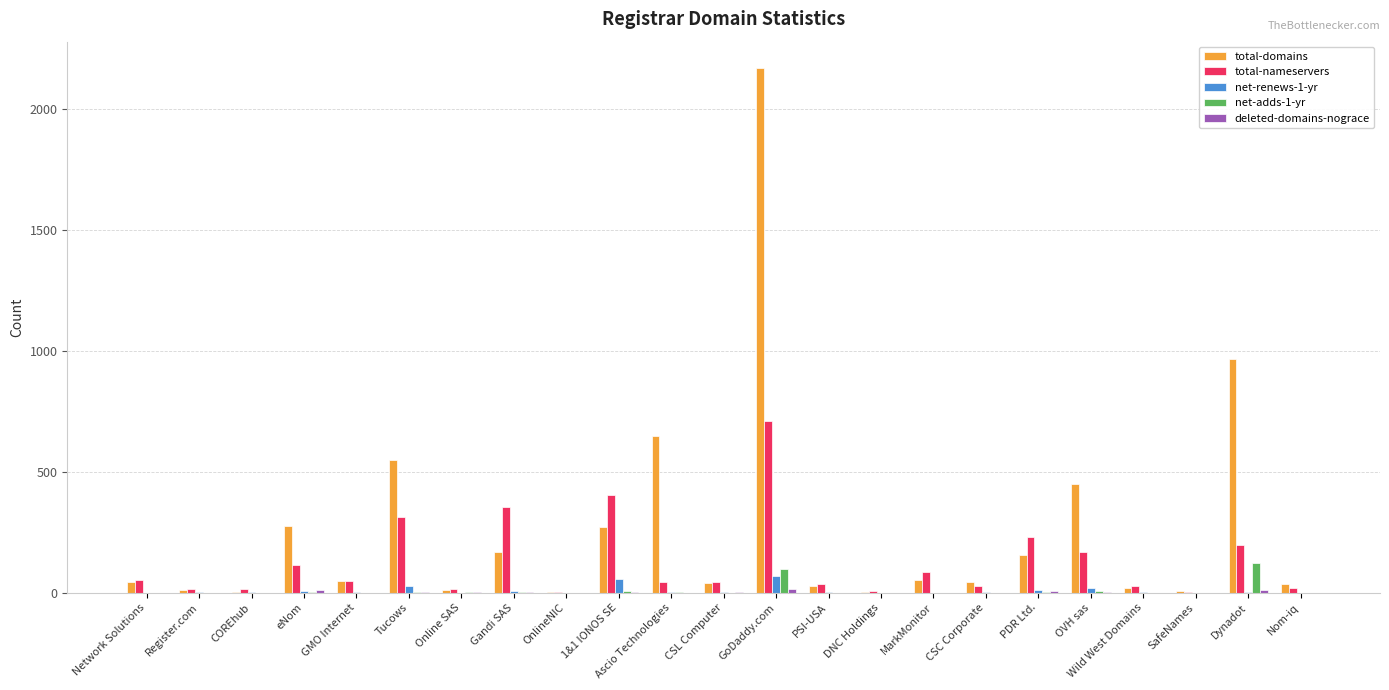

Is it true that net-adds-1-yr equals 123 at Dynadot?

True